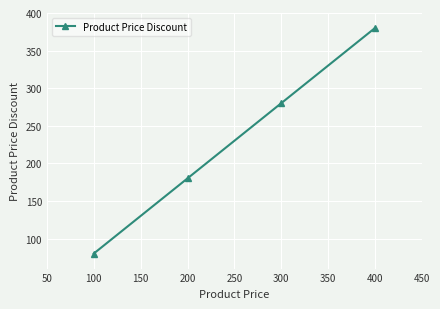

Is it true that the value at 100 is 80?

True